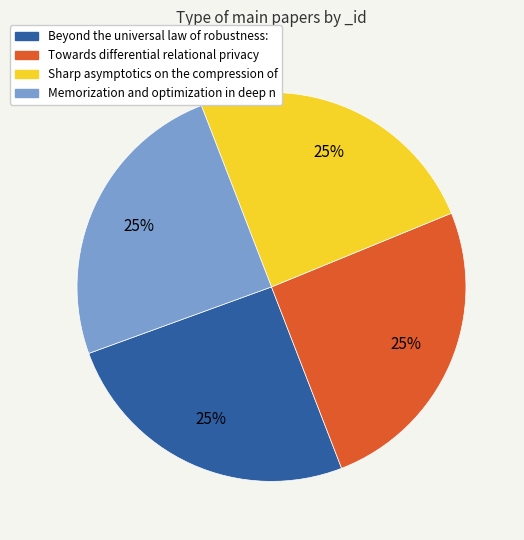

What percentage is the Sharp asymptotics on the compression of slice, to the nearest percent?

25%